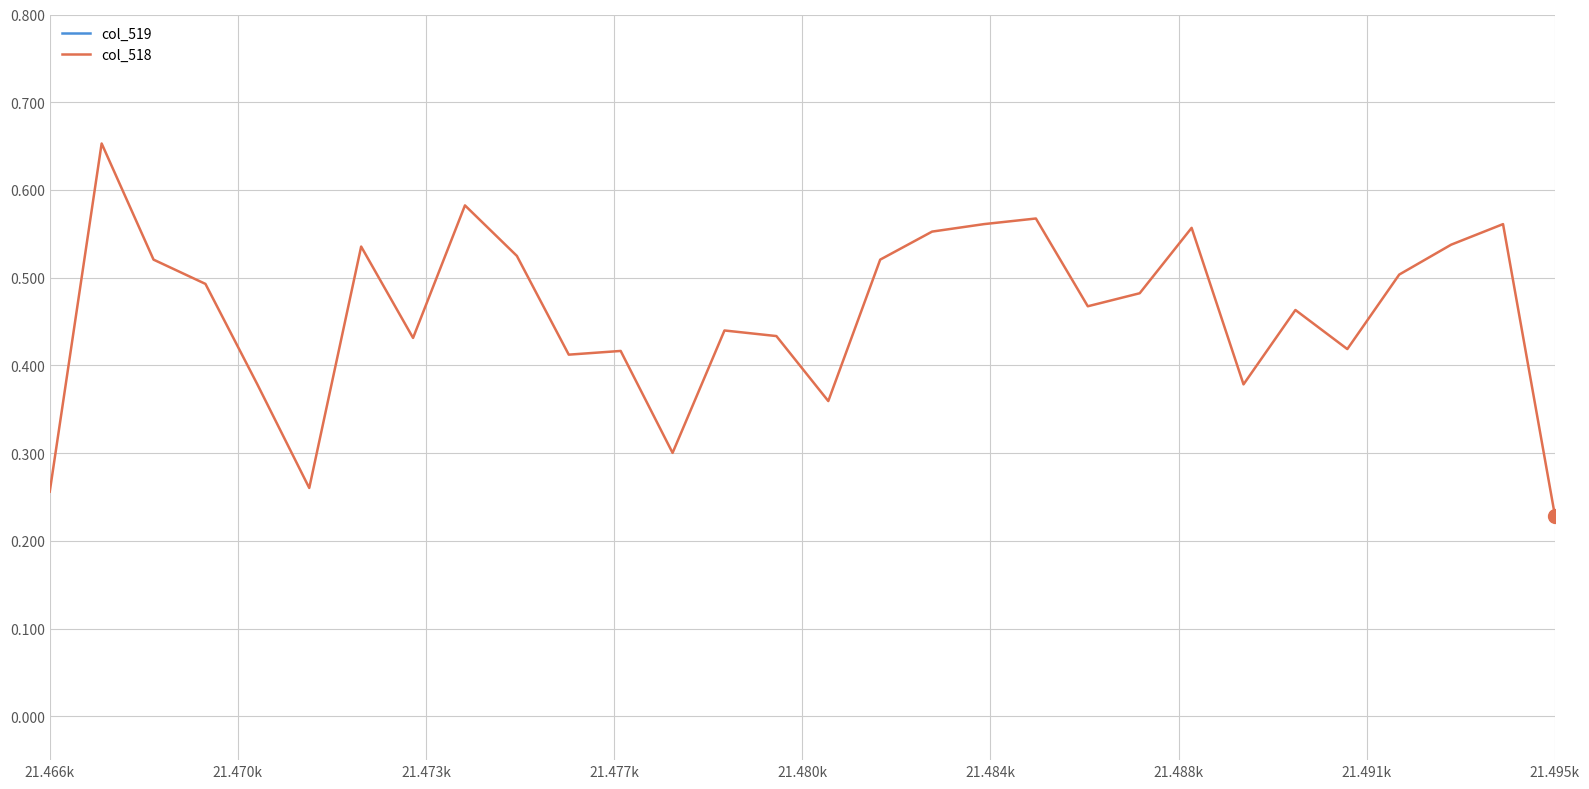

Rank the series at 21.484k from lowest to highest value.

col_519, col_518